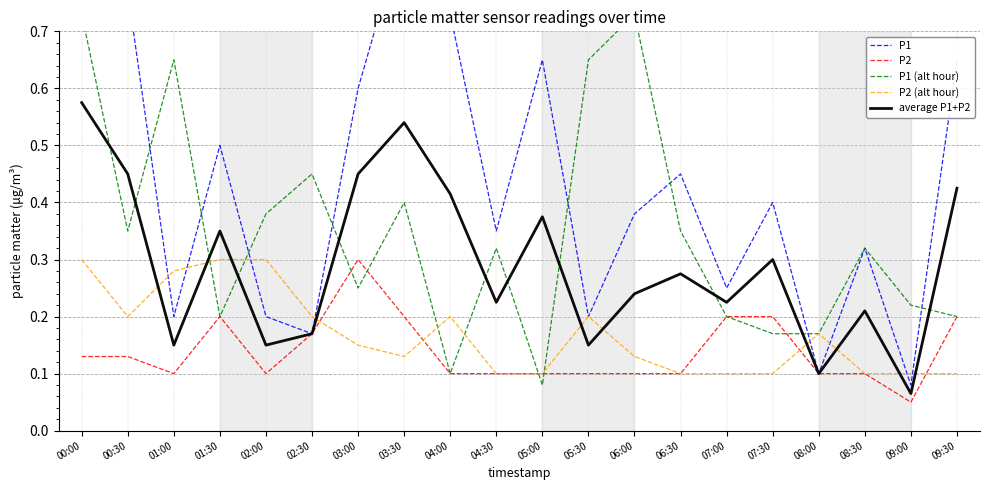

The value of P1 at 01:00 is 0.2. True or false?

True